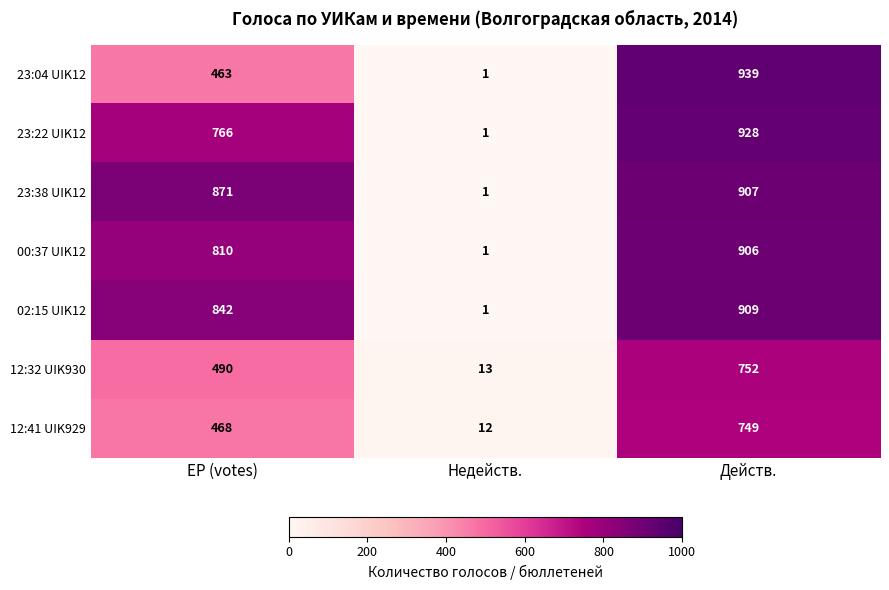

At Действ., list the series in order from largest to smallest.

23:04 UIK12, 23:22 UIK12, 02:15 UIK12, 23:38 UIK12, 00:37 UIK12, 12:32 UIK930, 12:41 UIK929